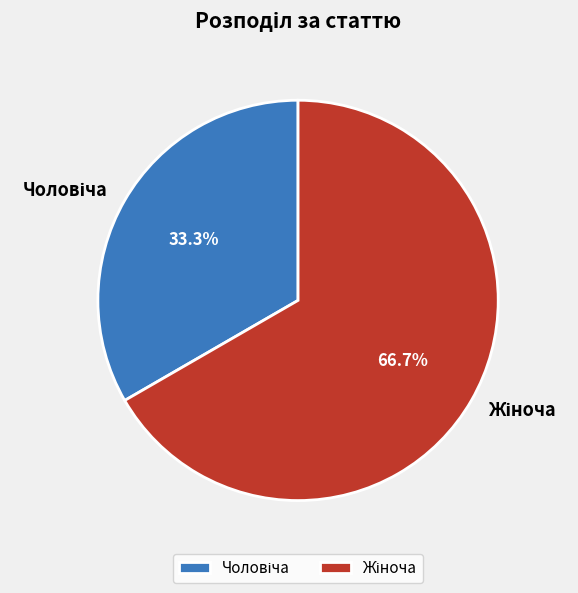

Is there a majority slice in this chart?

Yes